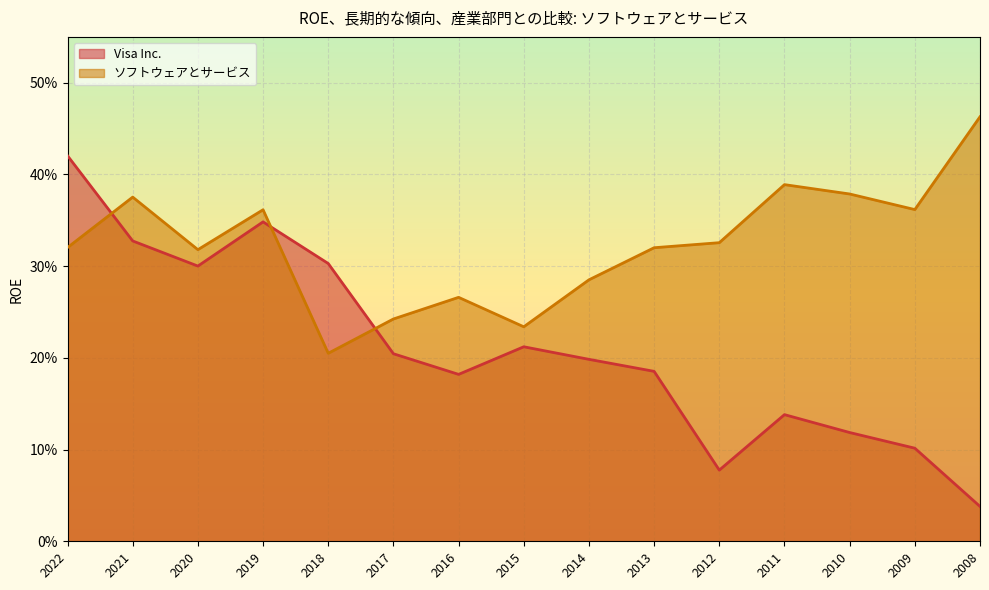

Which has a higher value, 2012 or 2014?

2014